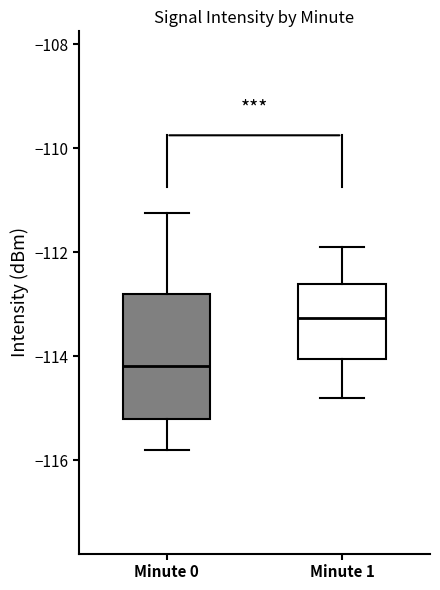

Where is the upper edge of the box for Minute 0 on the y-axis? The values are not printed on the chart, so give them approximately, as read against the axis.

-112.8